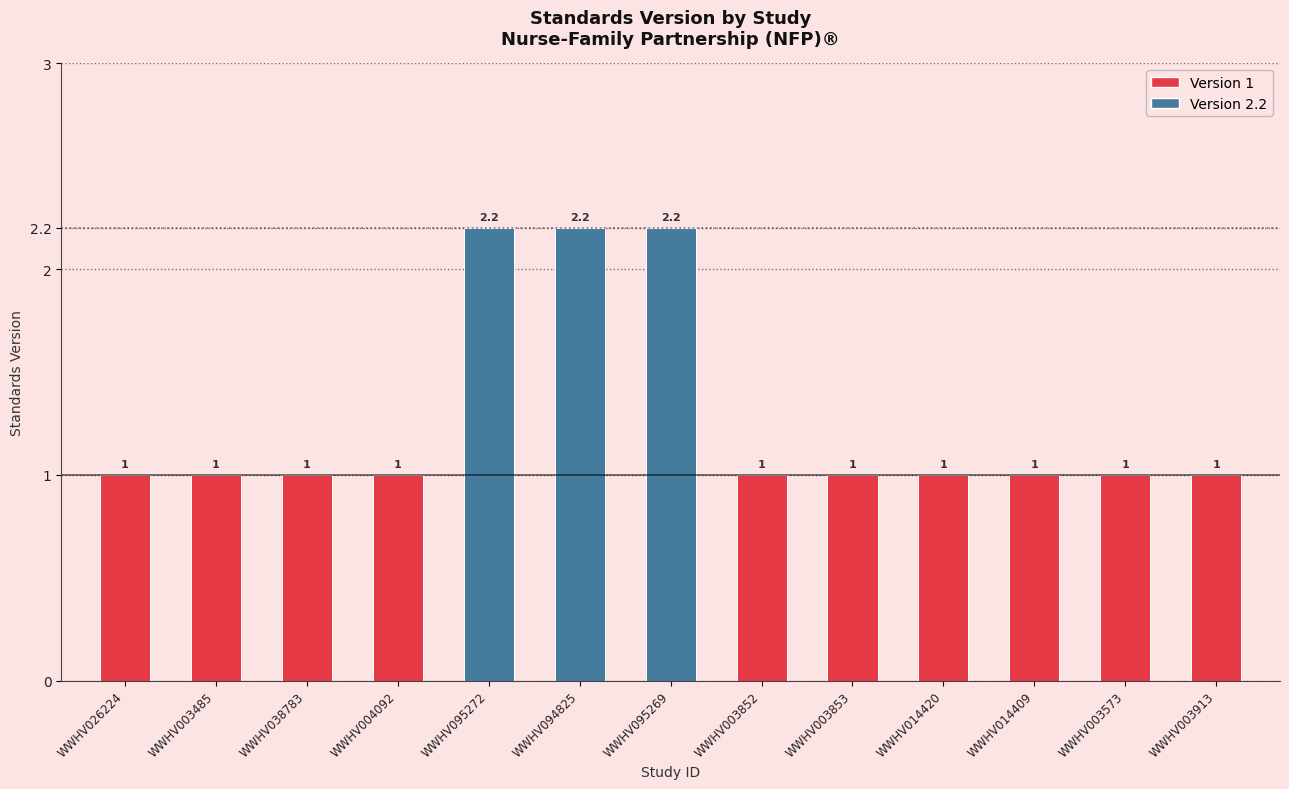

Count the number of data series in this chart.

1